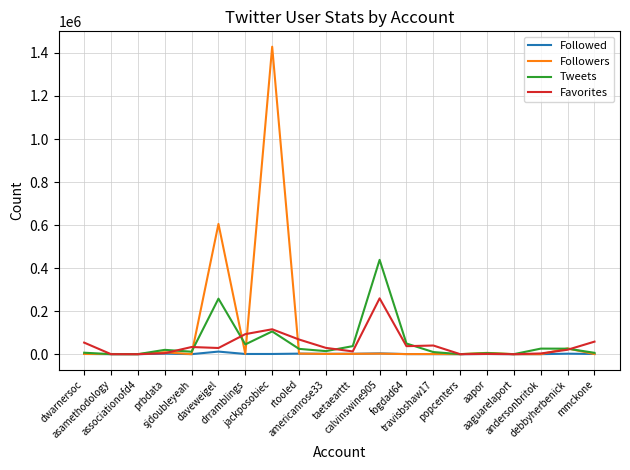

Which series has the largest range (max minus min)?

Followers